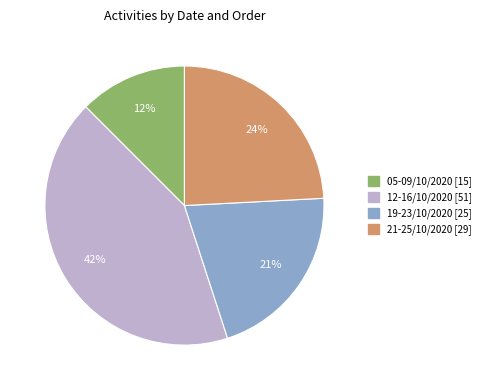

How many slices are in this pie chart?

4